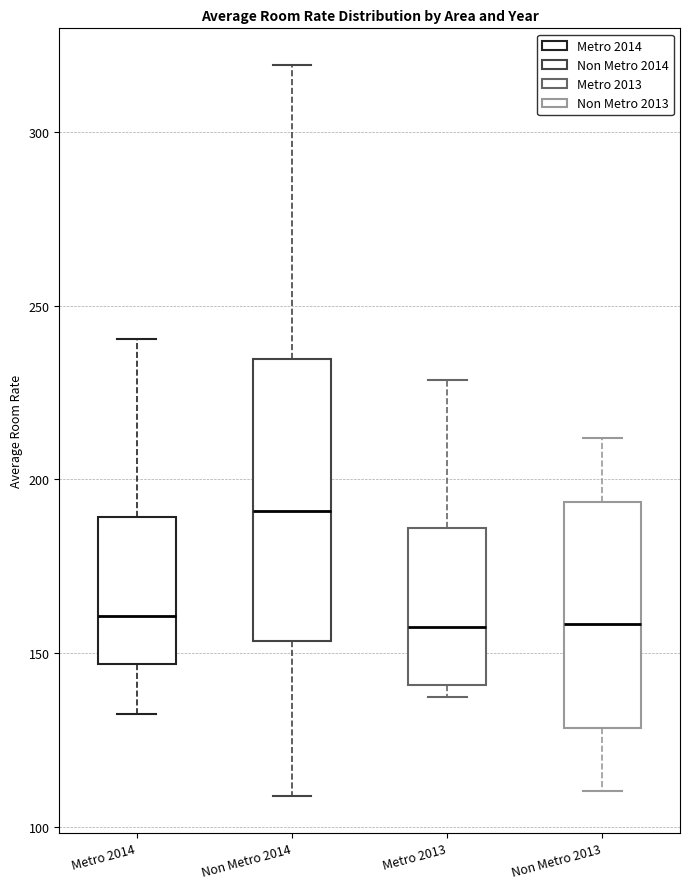

Where is the upper edge of the box for Metro 2014 on the y-axis? The values are not printed on the chart, so give them approximately, as read against the axis.

190